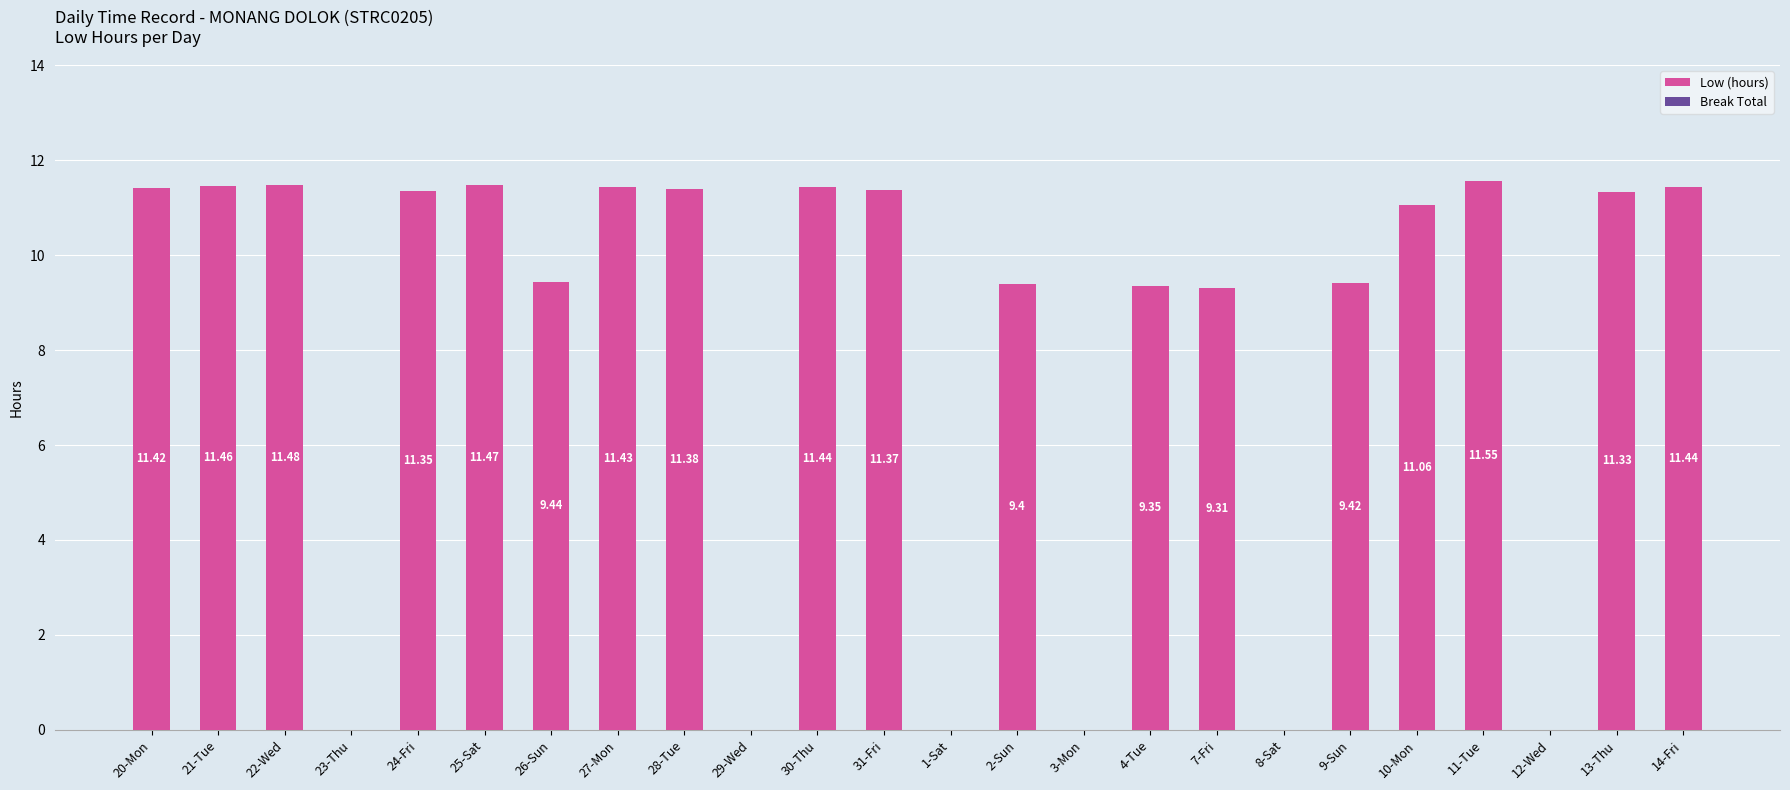

What is the change in value from 25-Sat to 26-Sun?

-2.0